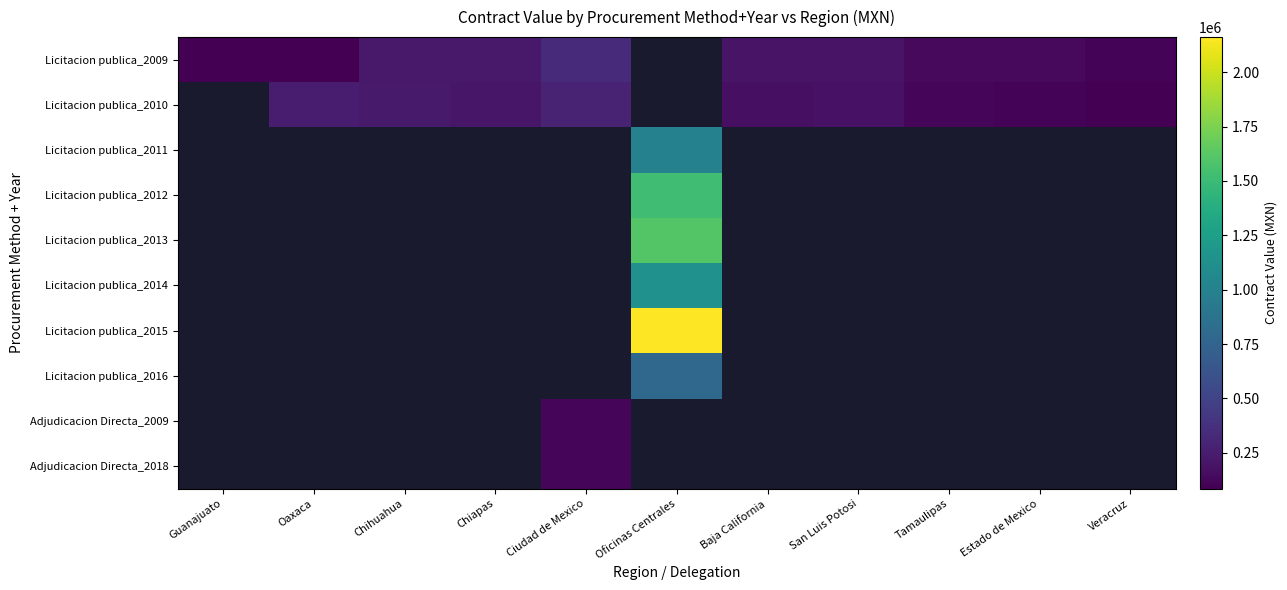

How many values in Licitacion publica_2012 are above zero?

1